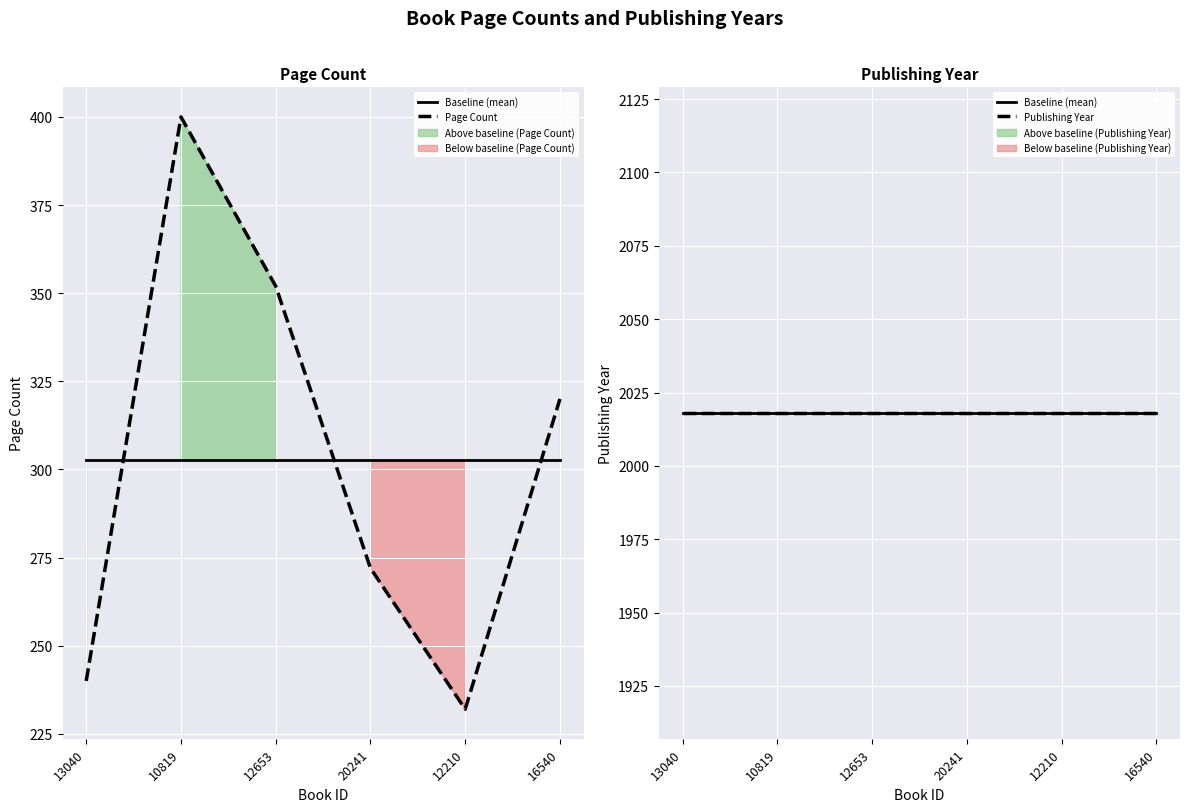

What is the value of the Page Count point at the 4th from the left?

272